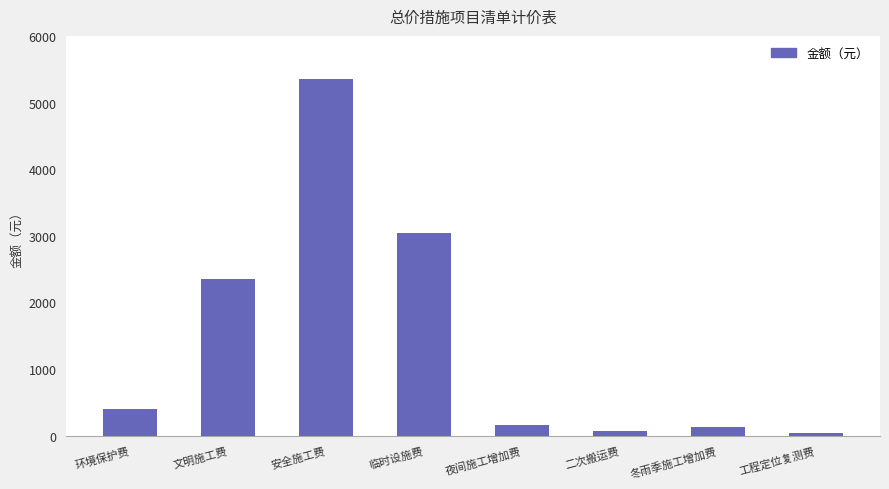

What is the sum of all values?

11532.8